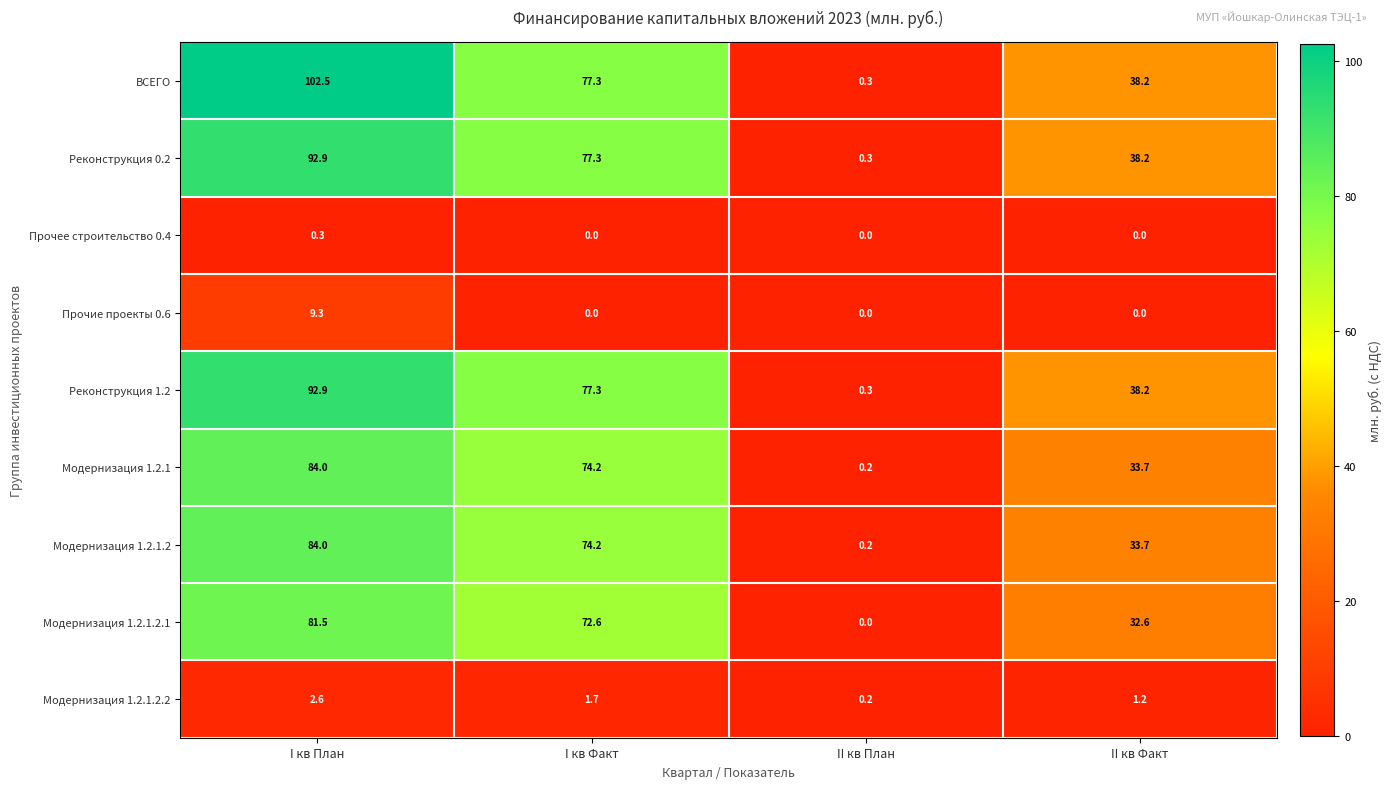

At which category is the sum across all series the highest?

I кв План